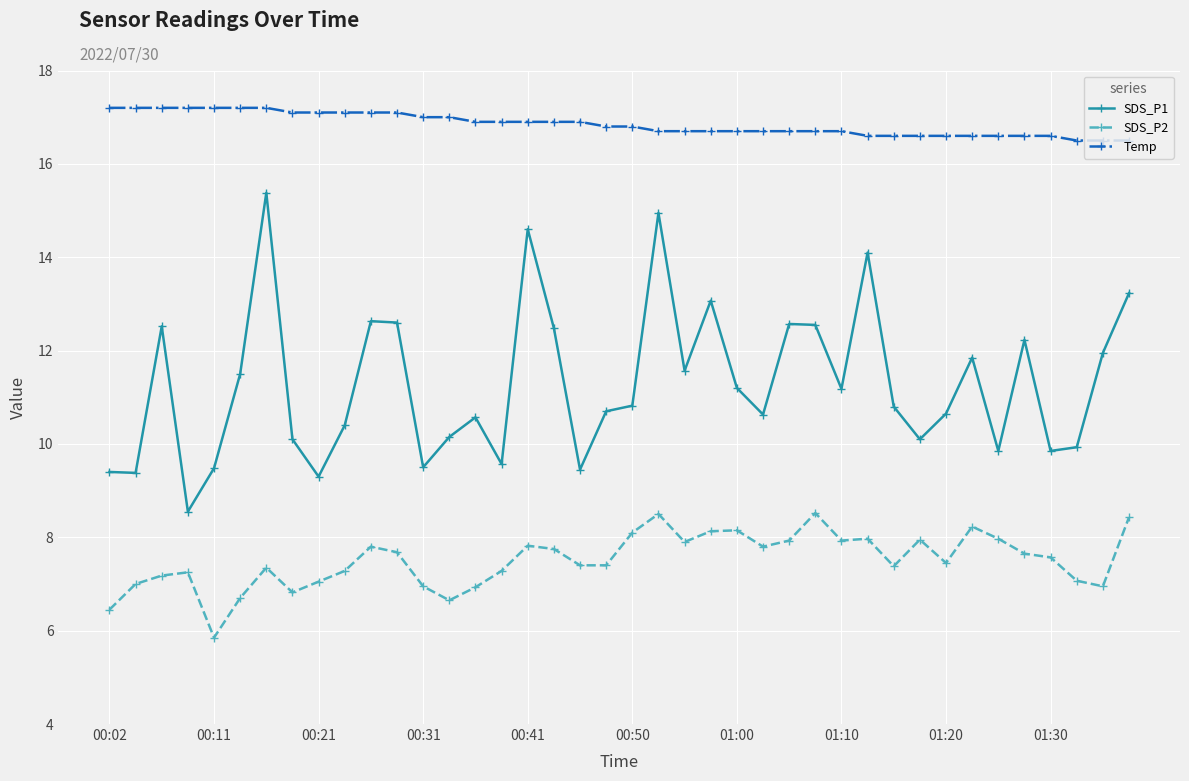

Which series has the largest total across all categories?

Temp